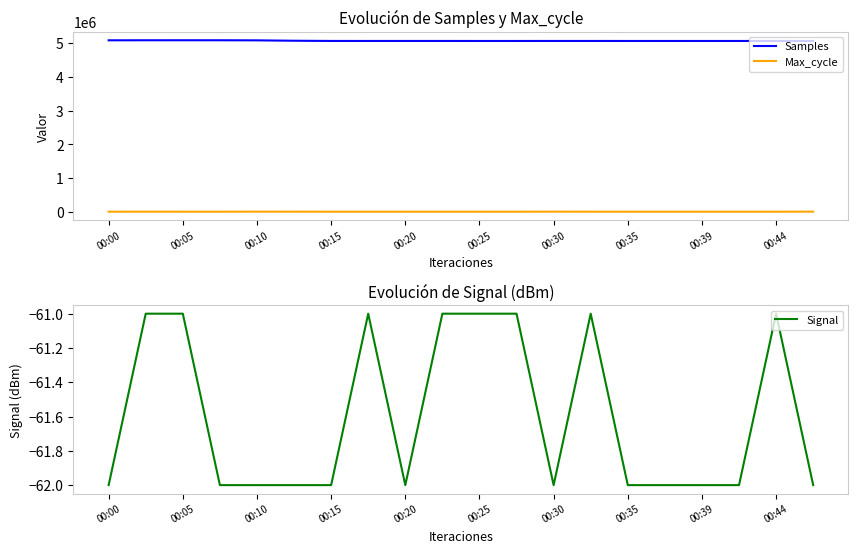

Reading left to right, what are all the values shown in this chart?

Samples: 5088131	5089282	5089556	5089335	5086846	5075385	5069195	5068686	5068731	5068773	5068225	5068316	5068847	5068811	5068229	5068443	5068240	5068390	5068423	5066785
Max_cycle: 897	1114	1019	859	1910	1429	834	890	798	823	893	831	1898	1012	922	888	890	910	839	1594
Signal: -62	-61	-61	-62	-62	-62	-62	-61	-62	-61	-61	-61	-62	-61	-62	-62	-62	-62	-61	-62